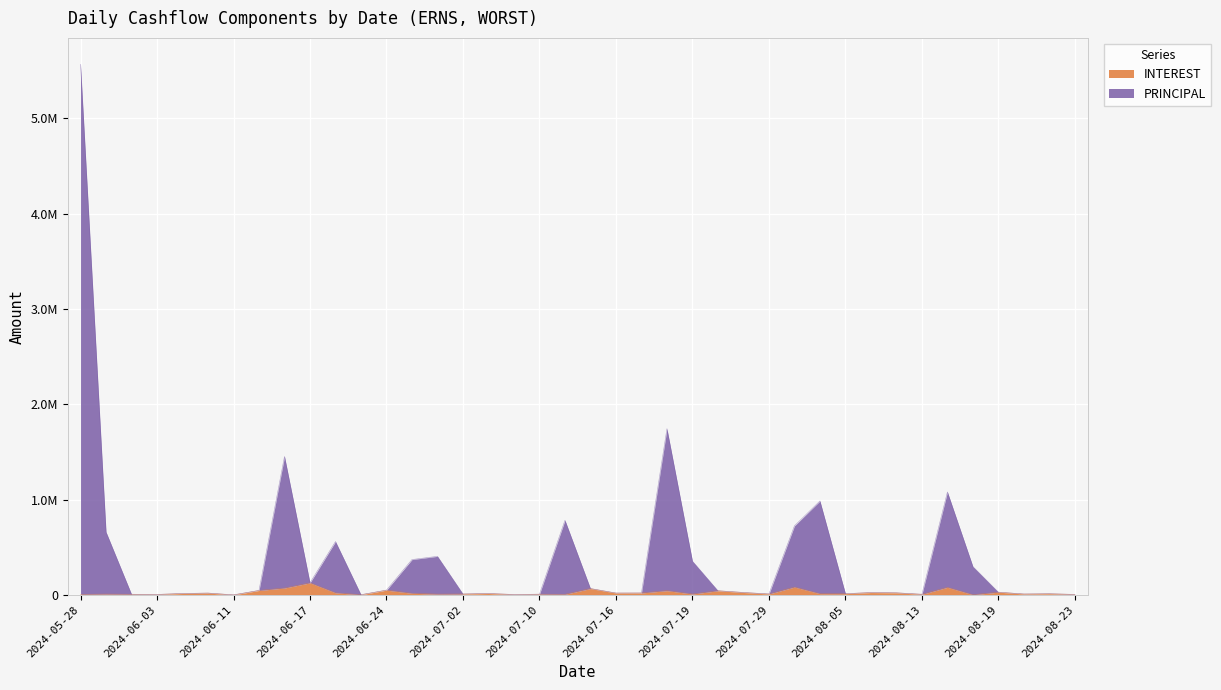

Where is the first local minimum for INTEREST?

2024-06-03